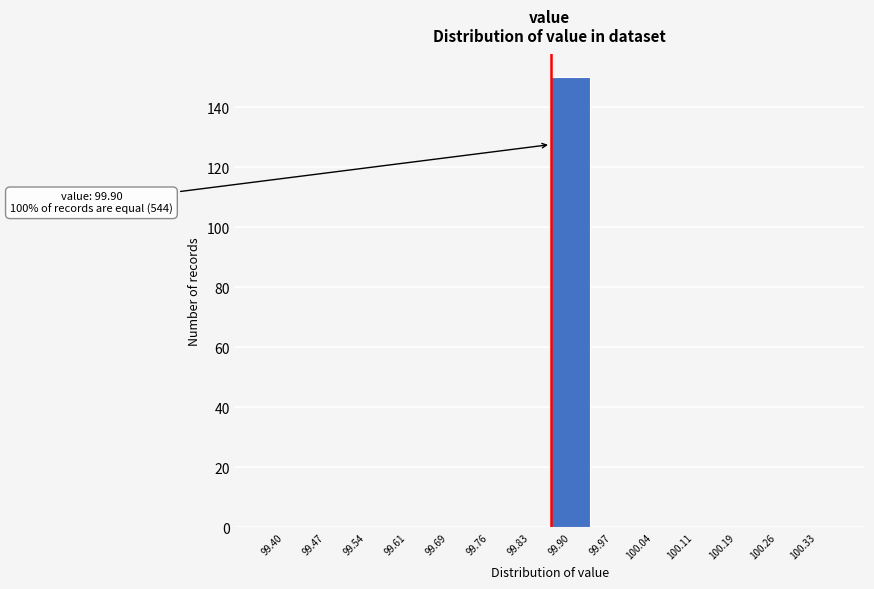

Reading right to left, list all the values displayed in this chart.

100.33=0	100.26=0	100.19=0	100.11=0	100.04=0	99.97=0	99.90=150	99.83=0	99.76=0	99.69=0	99.61=0	99.54=0	99.47=0	99.40=0